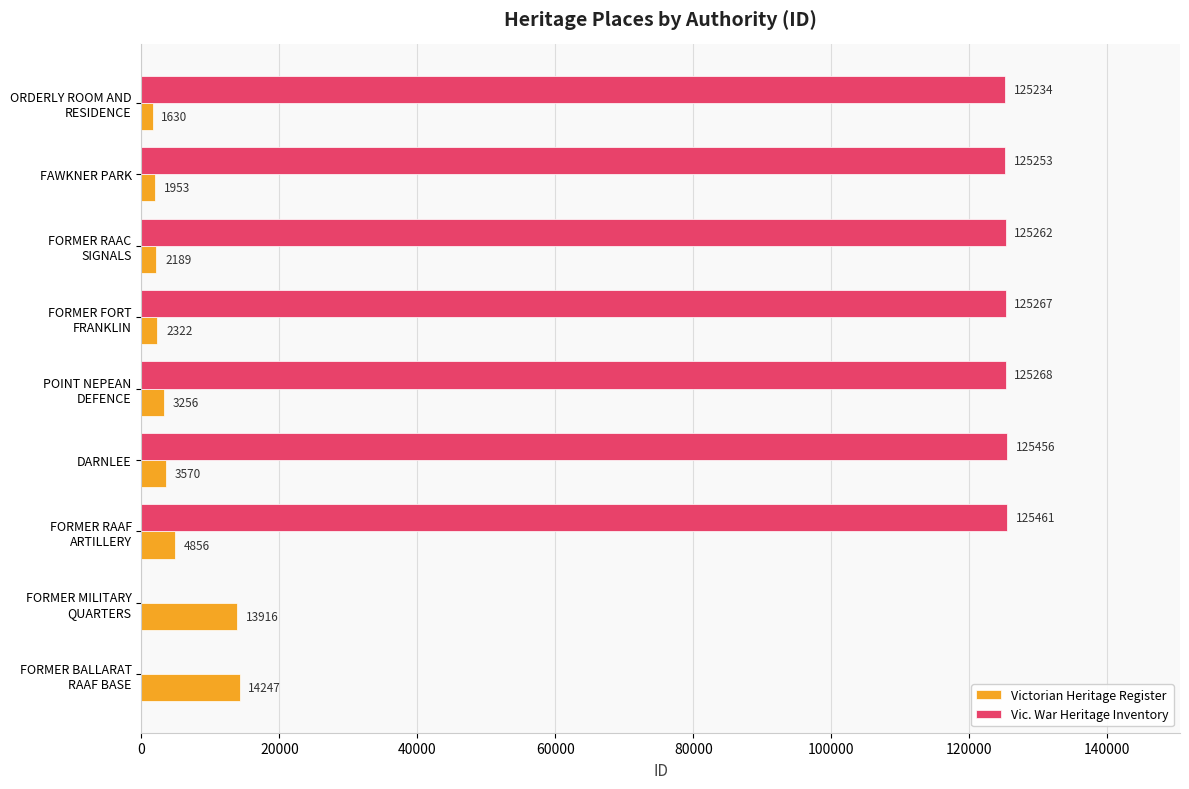

True or false: Victorian Heritage Register has a value of 3570 at DARNLEE.

True